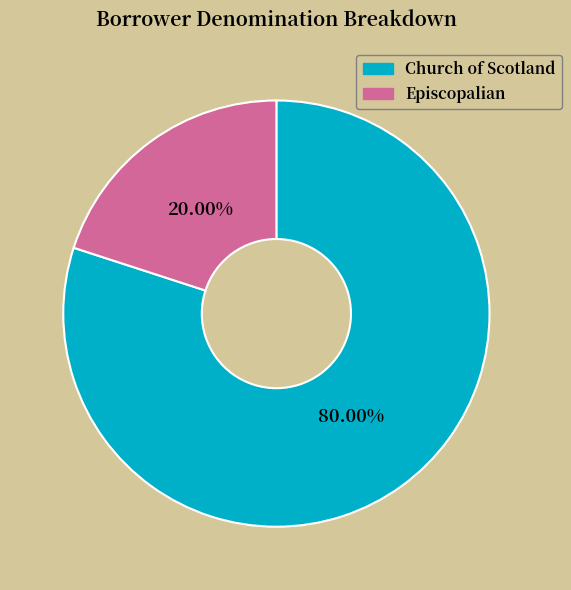

Which slice is the smallest?

Episcopalian